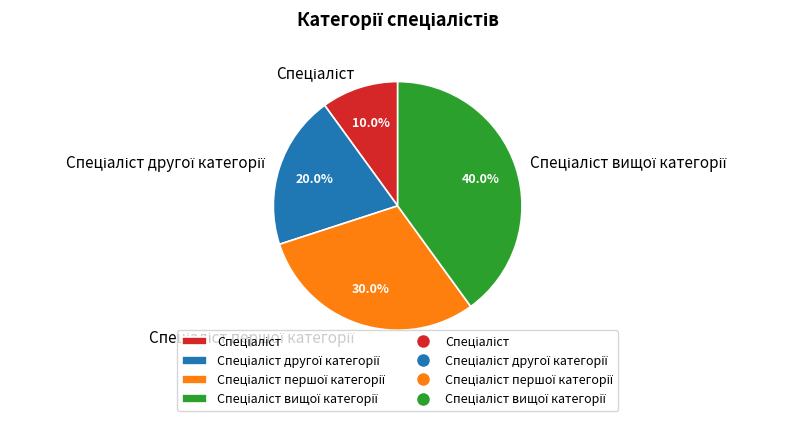

Is there a majority slice in this chart?

No